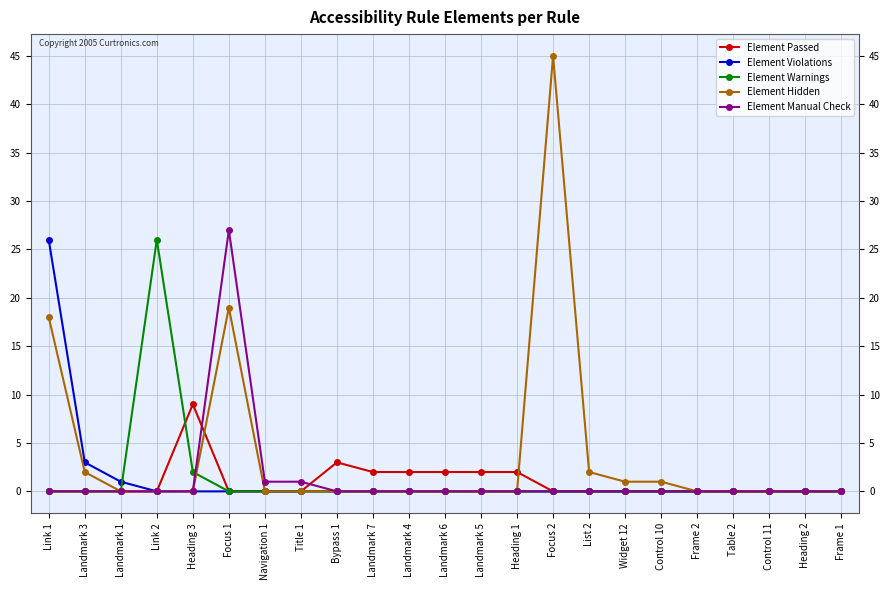

What is the maximum value shown in the chart?

45